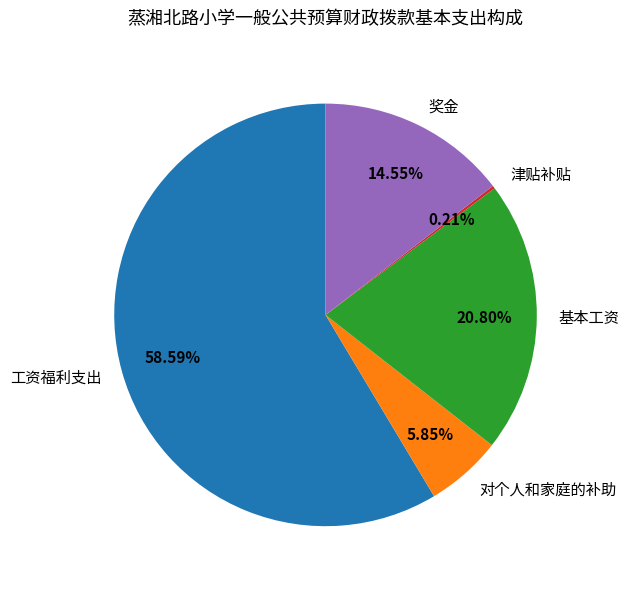

Which slice is the largest?

工资福利支出